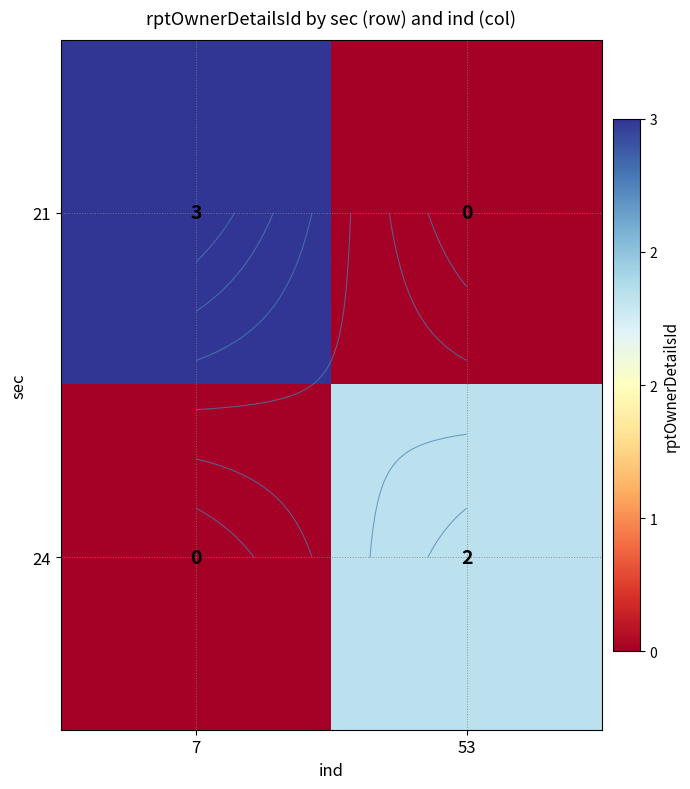

Where is 21 nearest to the value 1?

53